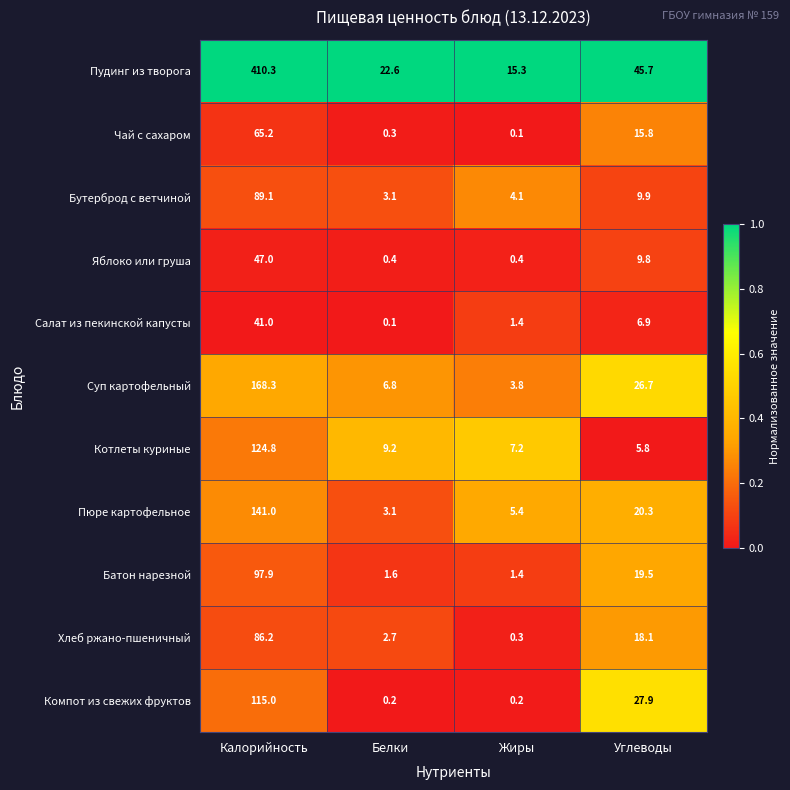

How many distinct data groups are displayed?

11